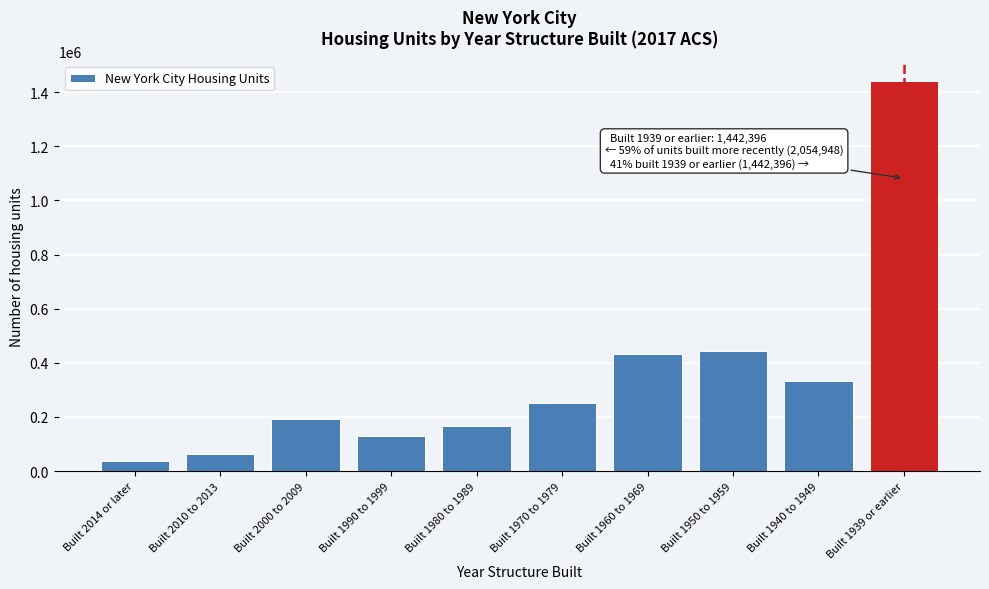

Reading left to right, transcribe all the data shown in this chart.

Built 2014 or later=37574	Built 2010 to 2013=64143	Built 2000 to 2009=193510	Built 1990 to 1999=131422	Built 1980 to 1989=165191	Built 1970 to 1979=250853	Built 1960 to 1969=433501	Built 1950 to 1959=444306	Built 1940 to 1949=334448	Built 1939 or earlier=1442396